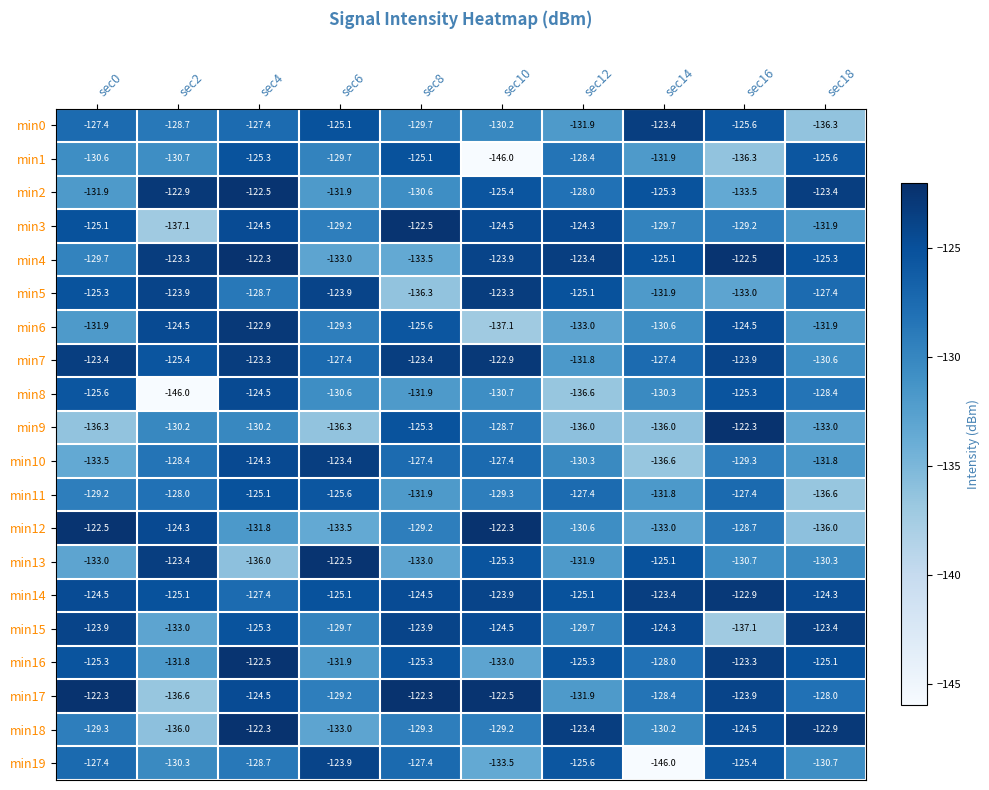

Which series changed the most between sec6 and sec14?

min19